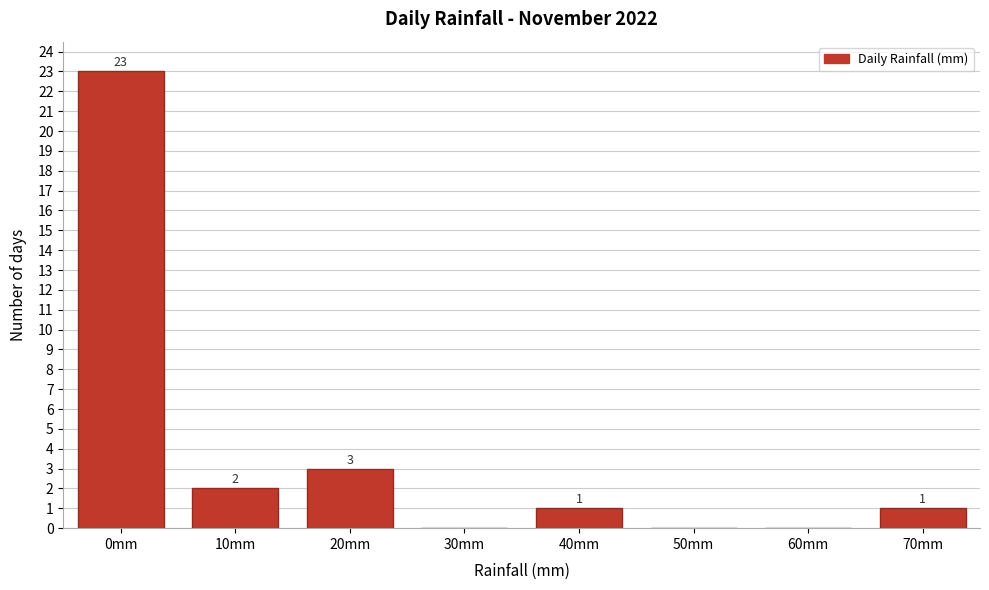

Reading right to left, transcribe all the data shown in this chart.

70mm=1	60mm=0	50mm=0	40mm=1	30mm=0	20mm=3	10mm=2	0mm=23